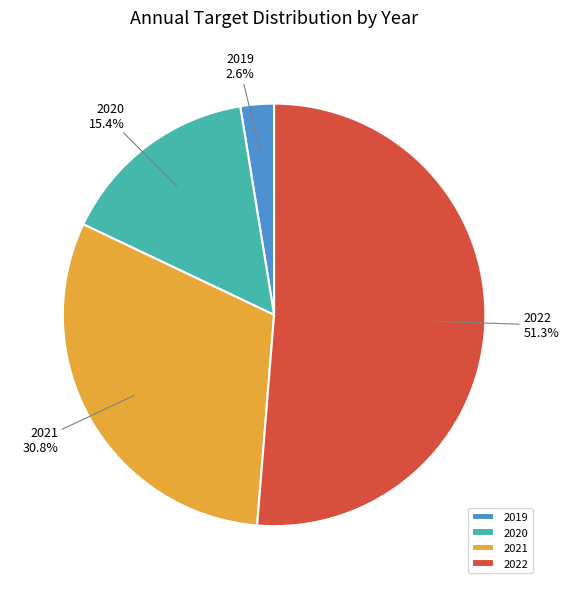

What percentage is the 2022 slice, to the nearest percent?

51%